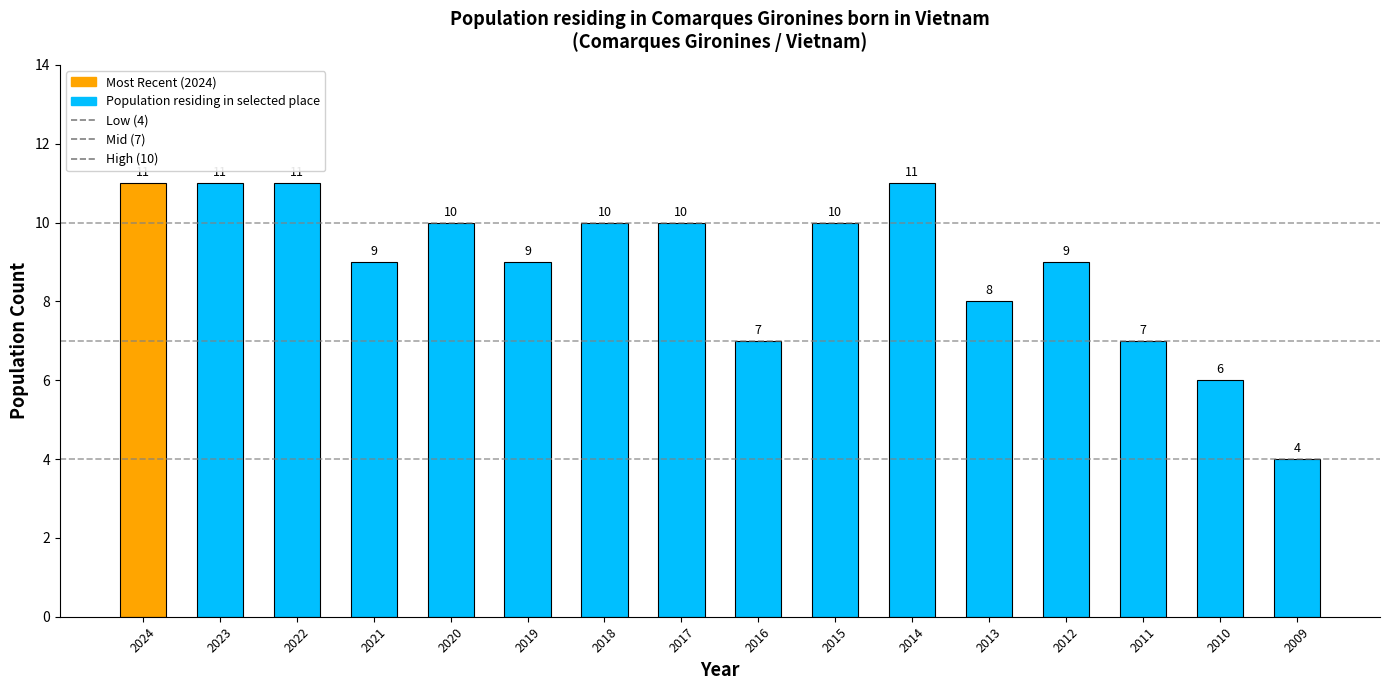

Reading left to right, list all the values displayed in this chart.

11	11	11	9	10	9	10	10	7	10	11	8	9	7	6	4